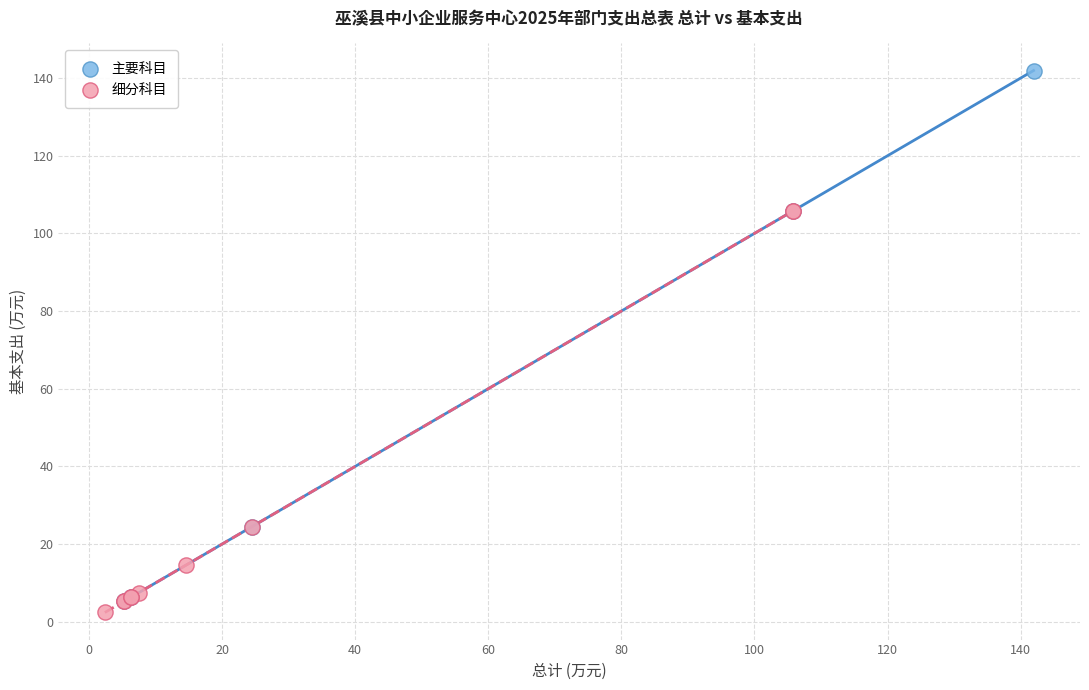

Which series contains the highest Y value?

主要科目